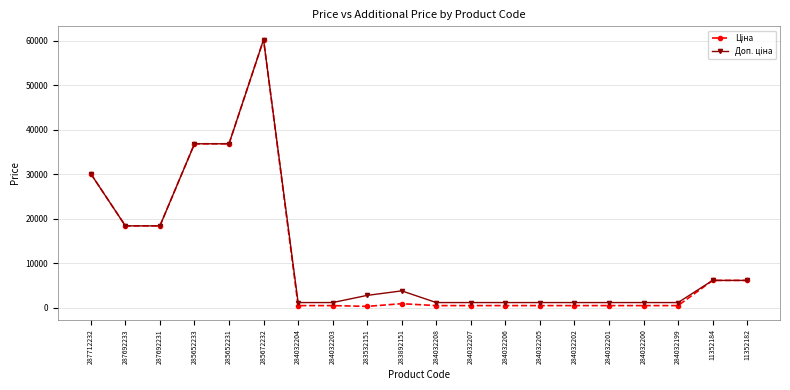

At how many categories does at least one series exceed 17406?

6